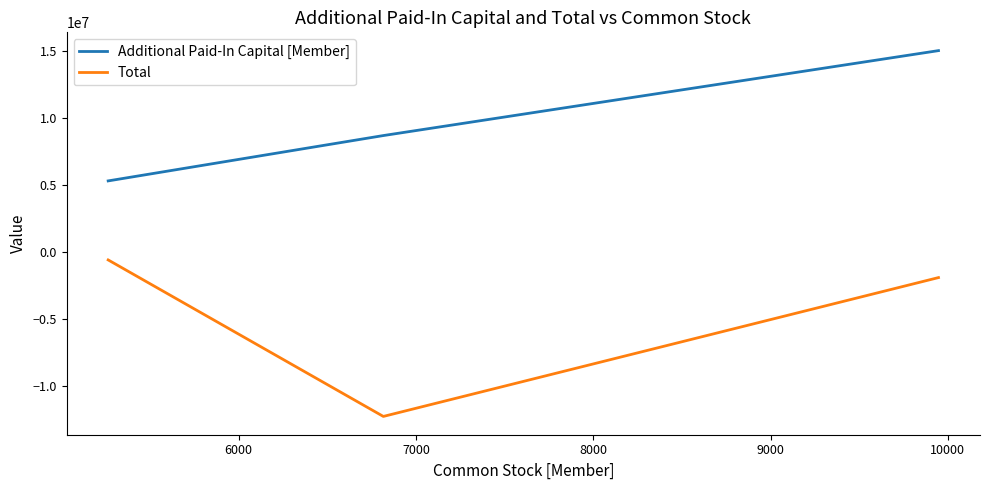

List the series in order of their peak value, lowest first.

Total, Additional Paid-In Capital [Member]